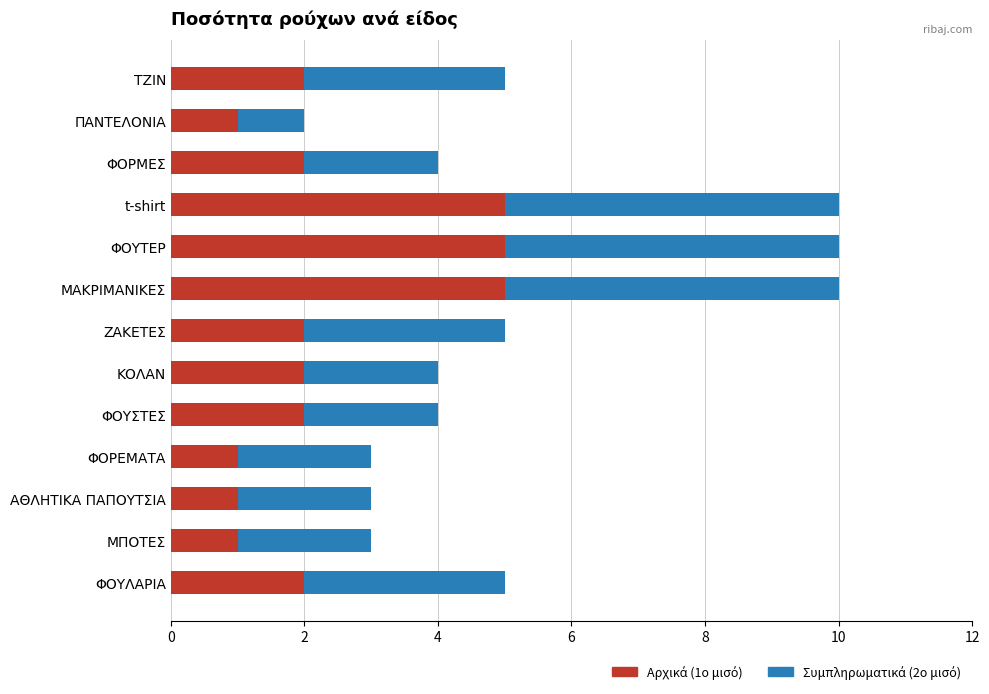

How many distinct data groups are displayed?

2